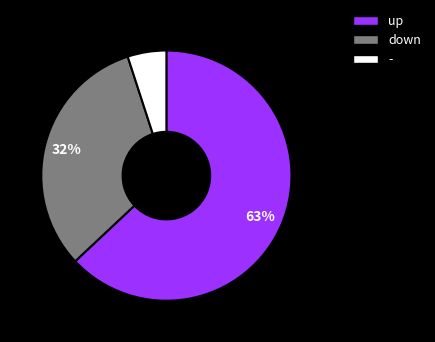

Is the sum of - and up greater than half?

Yes